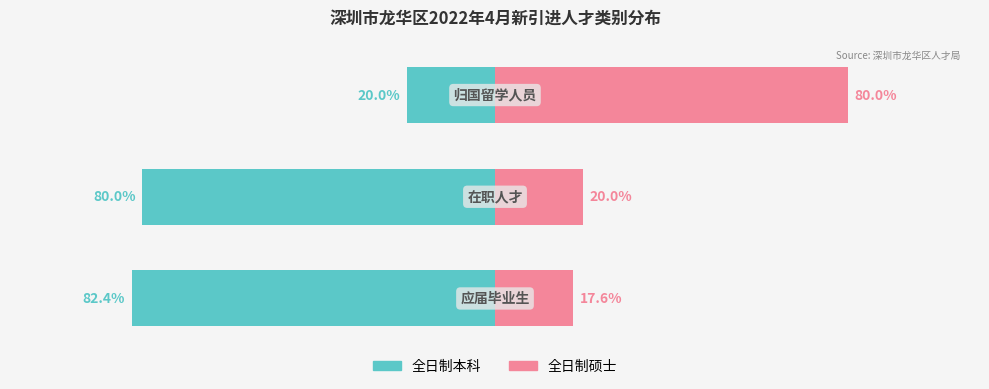

How many data points in 全日制硕士 are above 20?

1